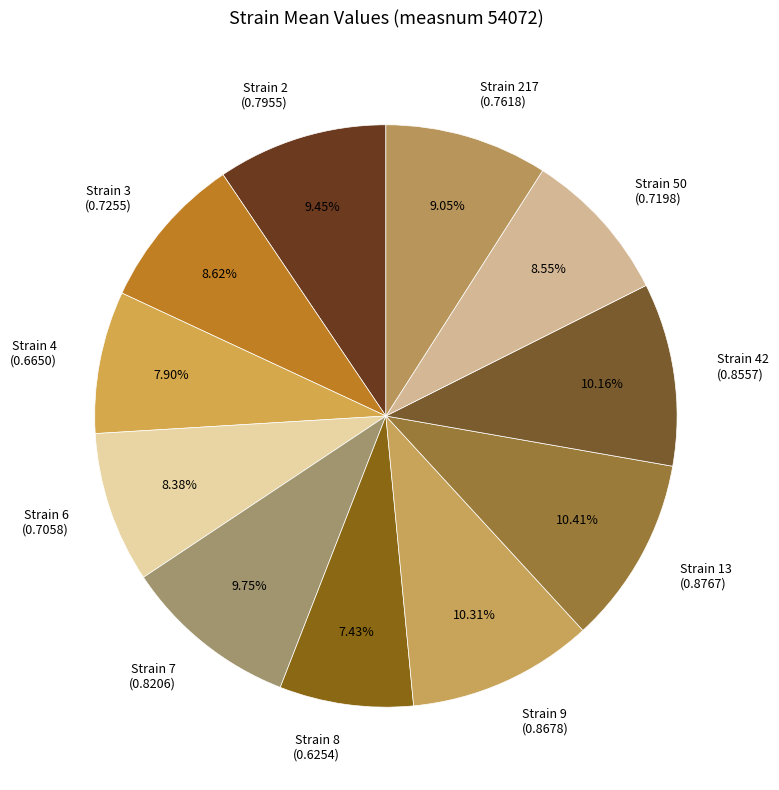

Is the sum of Strain 2 and Strain 6 greater than half?

No